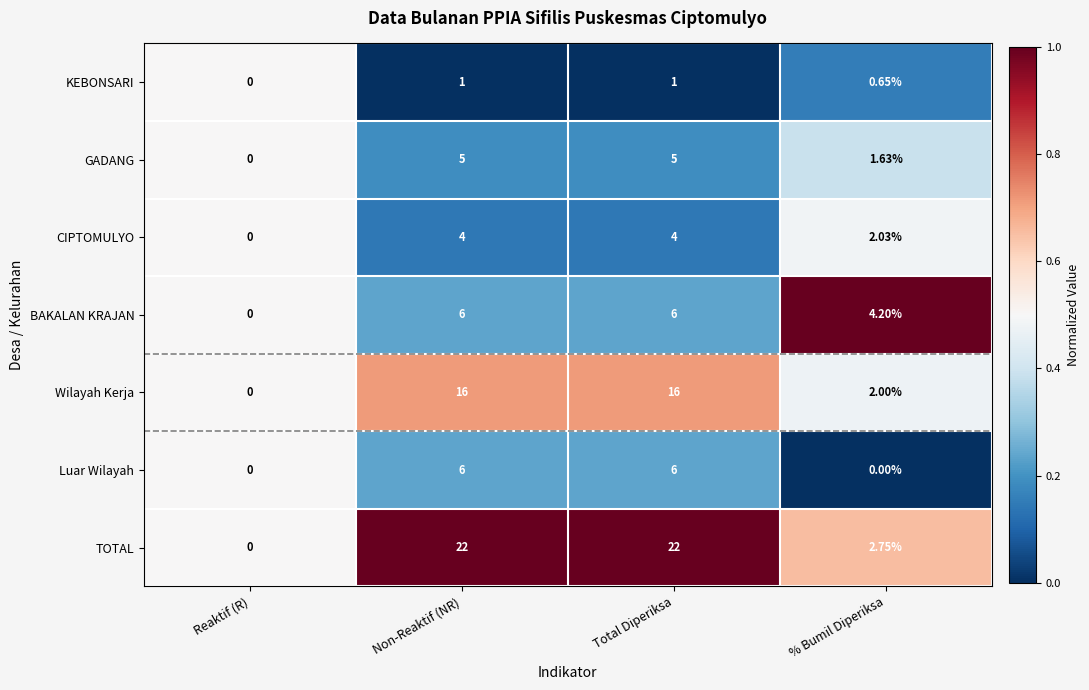

Which series has the largest total across all categories?

TOTAL